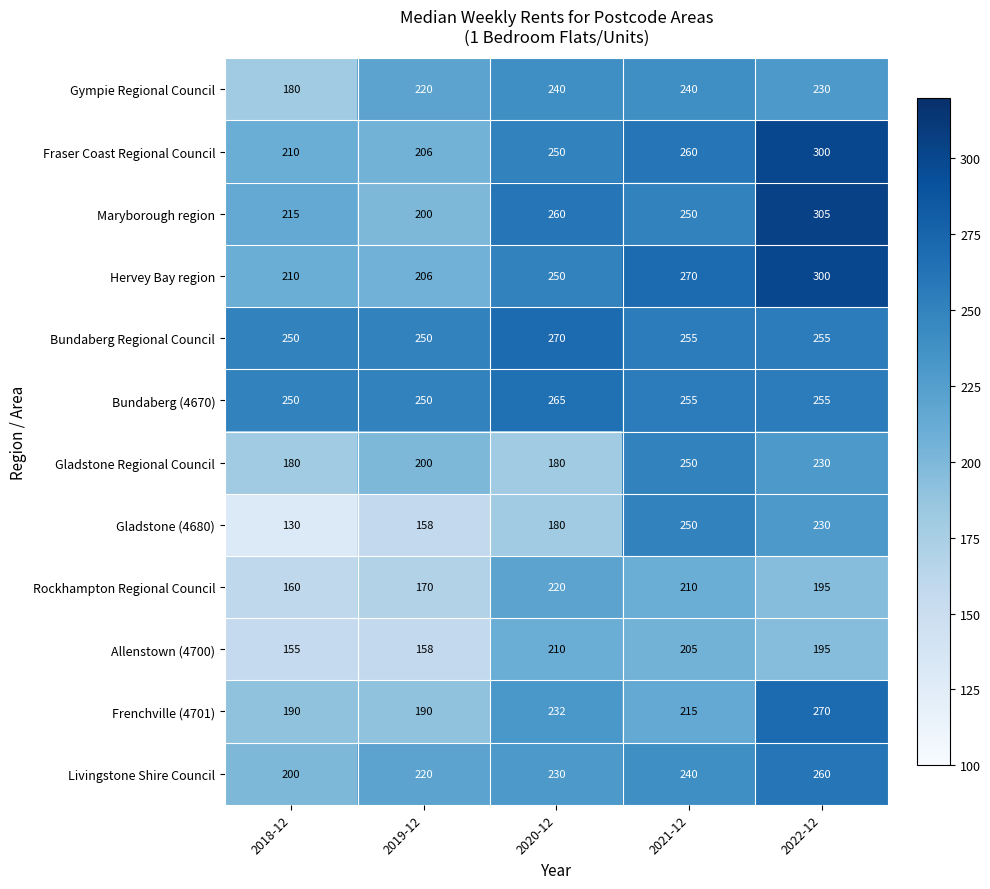

How many data points does each series have?

5